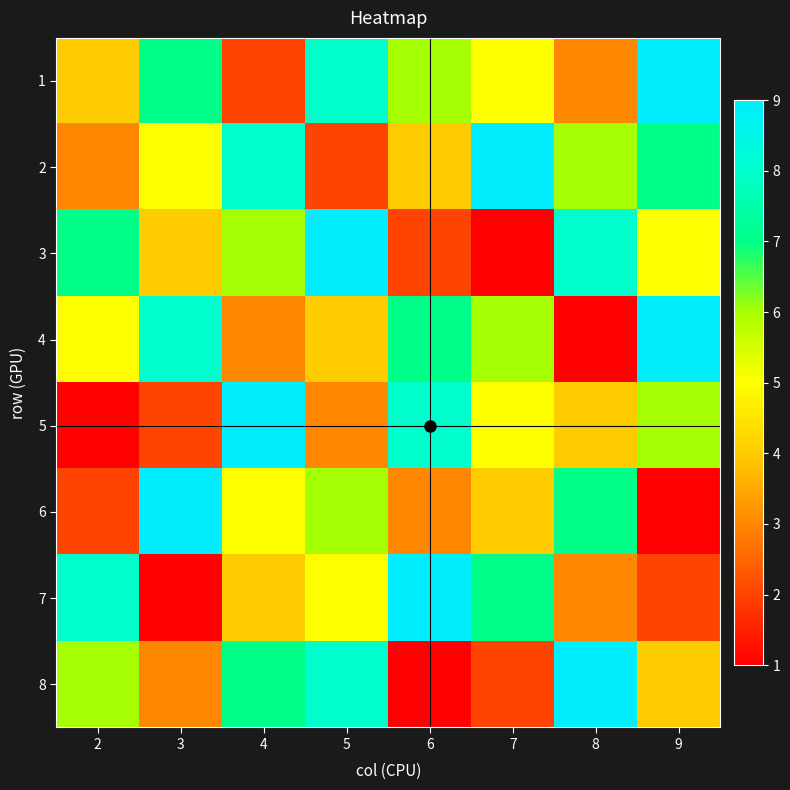

Reading left to right, transcribe all the data shown in this chart.

1: 2=4	3=7	4=2	5=8	6=6	7=5	8=3	9=9
2: 2=3	3=5	4=8	5=2	6=4	7=9	8=6	9=7
3: 2=7	3=4	4=6	5=9	6=2	7=1	8=8	9=5
4: 2=5	3=8	4=3	5=4	6=7	7=6	8=1	9=9
5: 2=1	3=2	4=9	5=3	6=8	7=5	8=4	9=6
6: 2=2	3=9	4=5	5=6	6=3	7=4	8=7	9=1
7: 2=8	3=1	4=4	5=5	6=9	7=7	8=3	9=2
8: 2=6	3=3	4=7	5=8	6=1	7=2	8=9	9=4